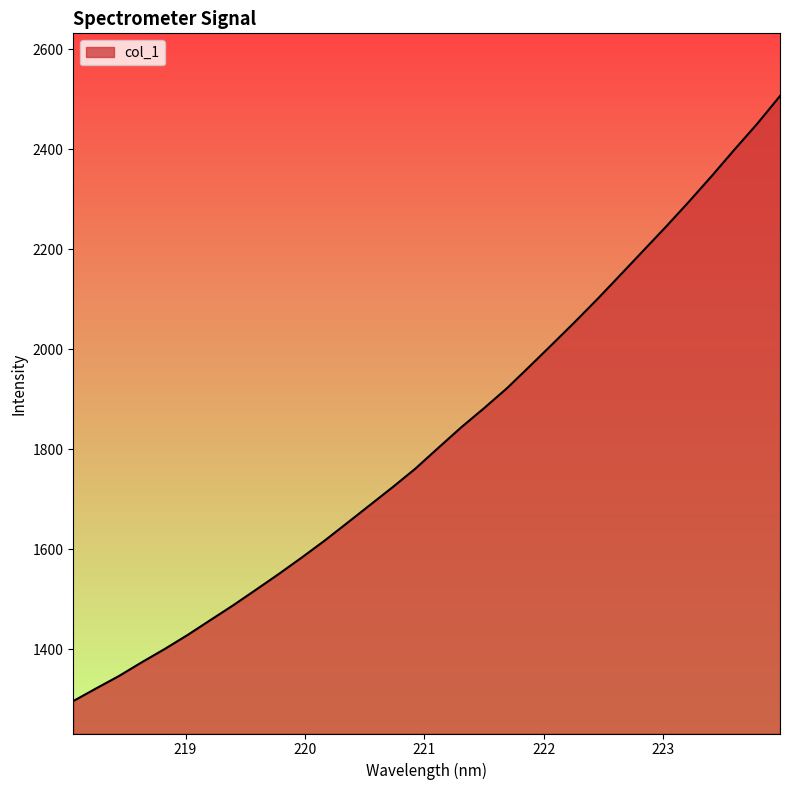

What is the greatest value displayed?

2506.3